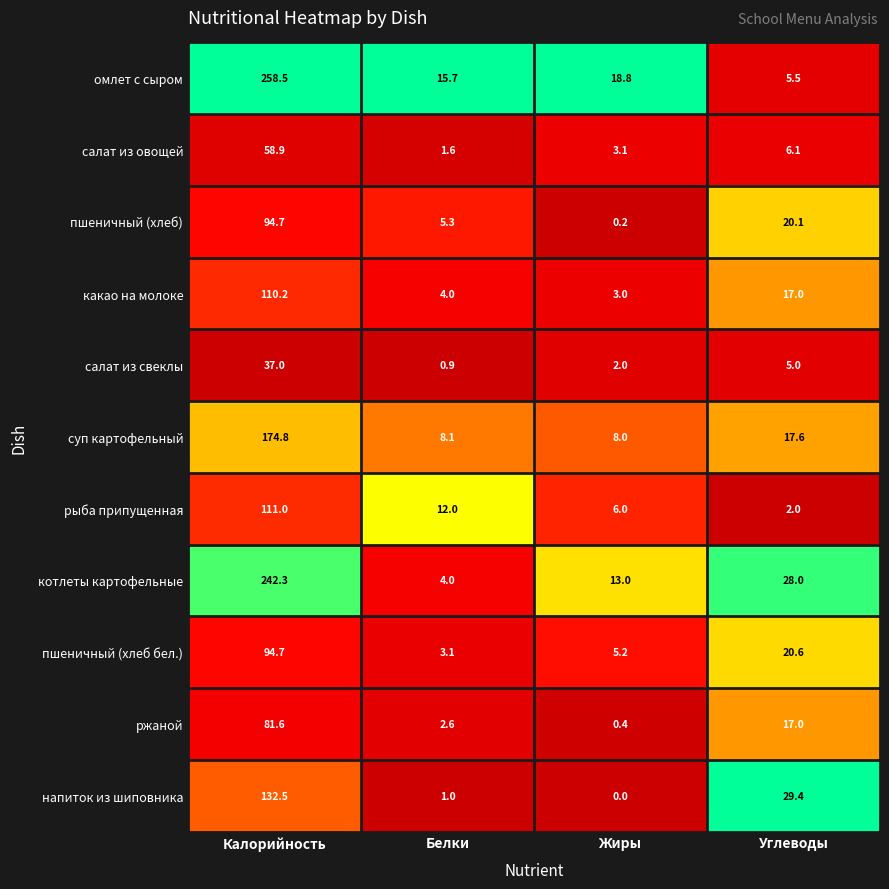

What is the maximum value for омлет с сыром?

258.5